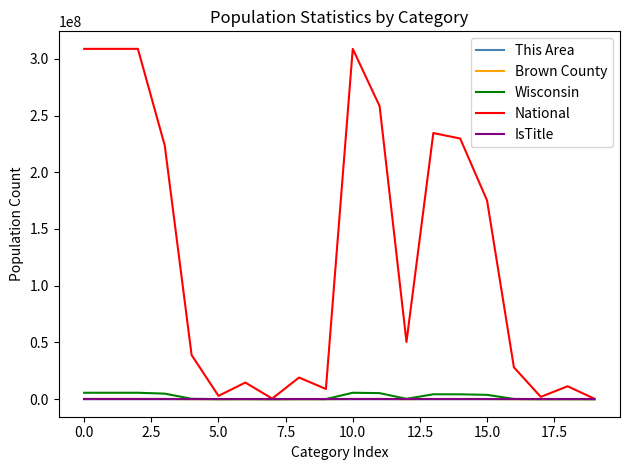

What is the maximum value shown in the chart?

308745538